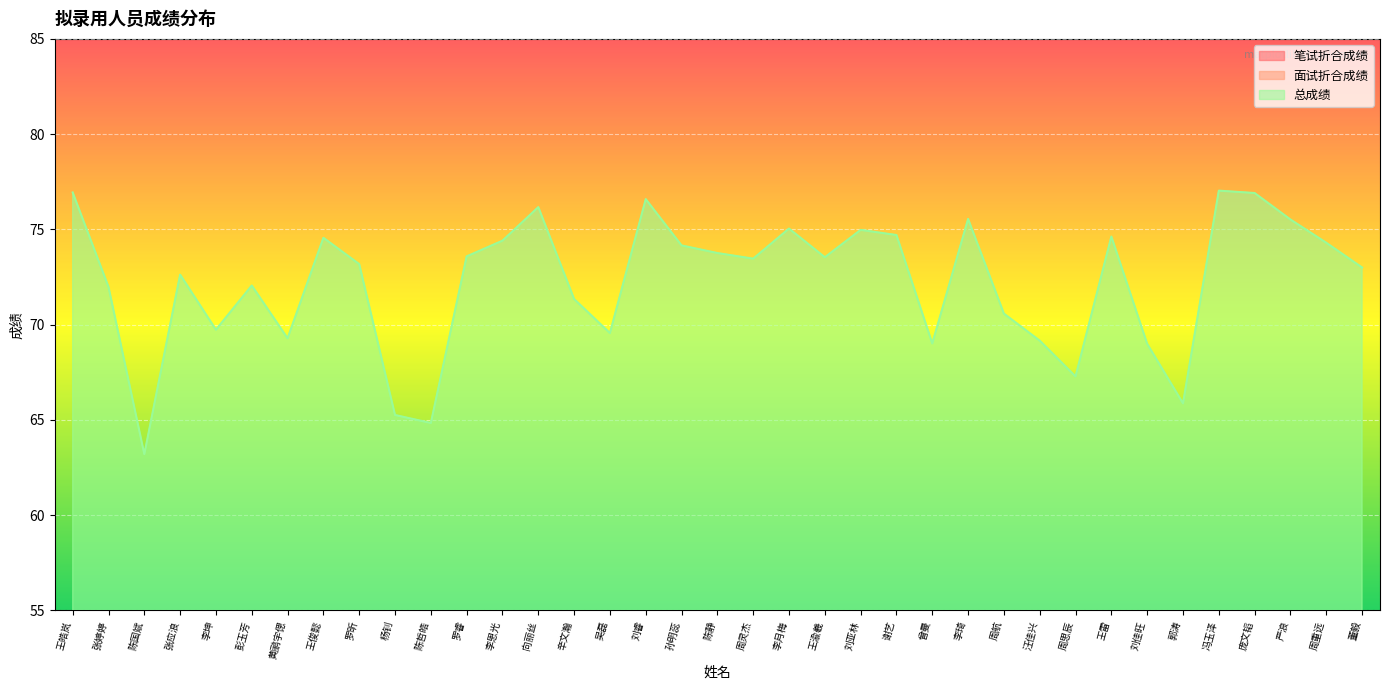

Is the value of 总成绩 at 刘睿 greater than the value of 面试折合成绩 at 严浪?

Yes